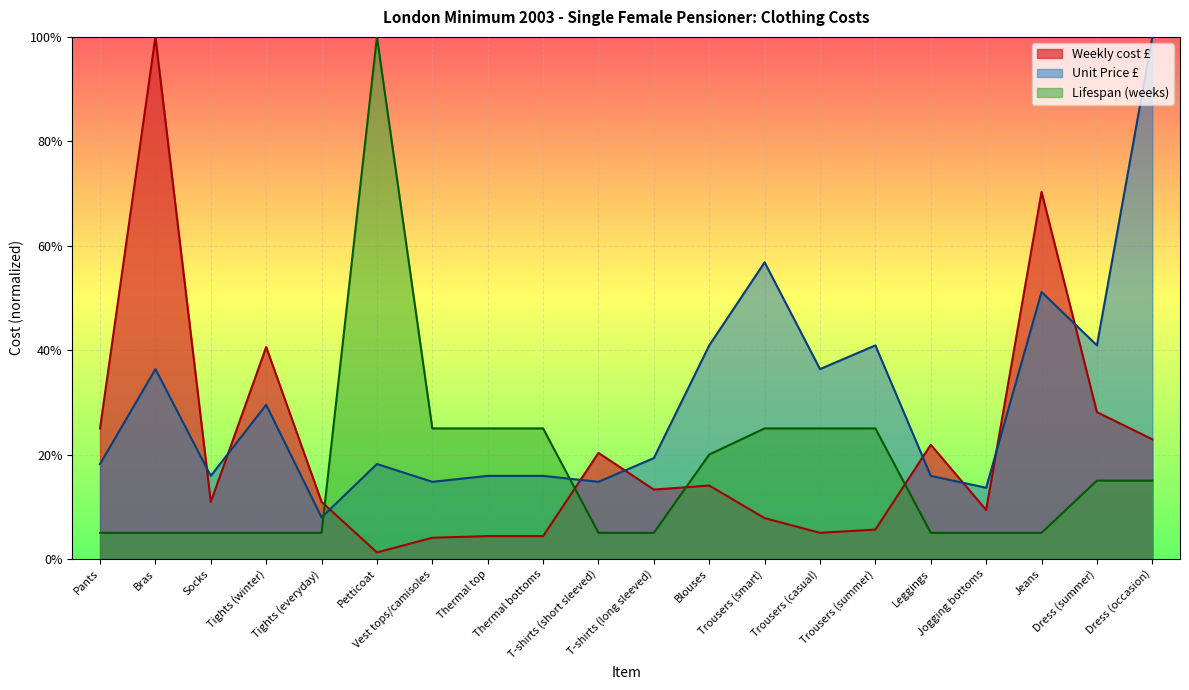

At which label does Unit Price £ reach its peak?

Dress (occasion)